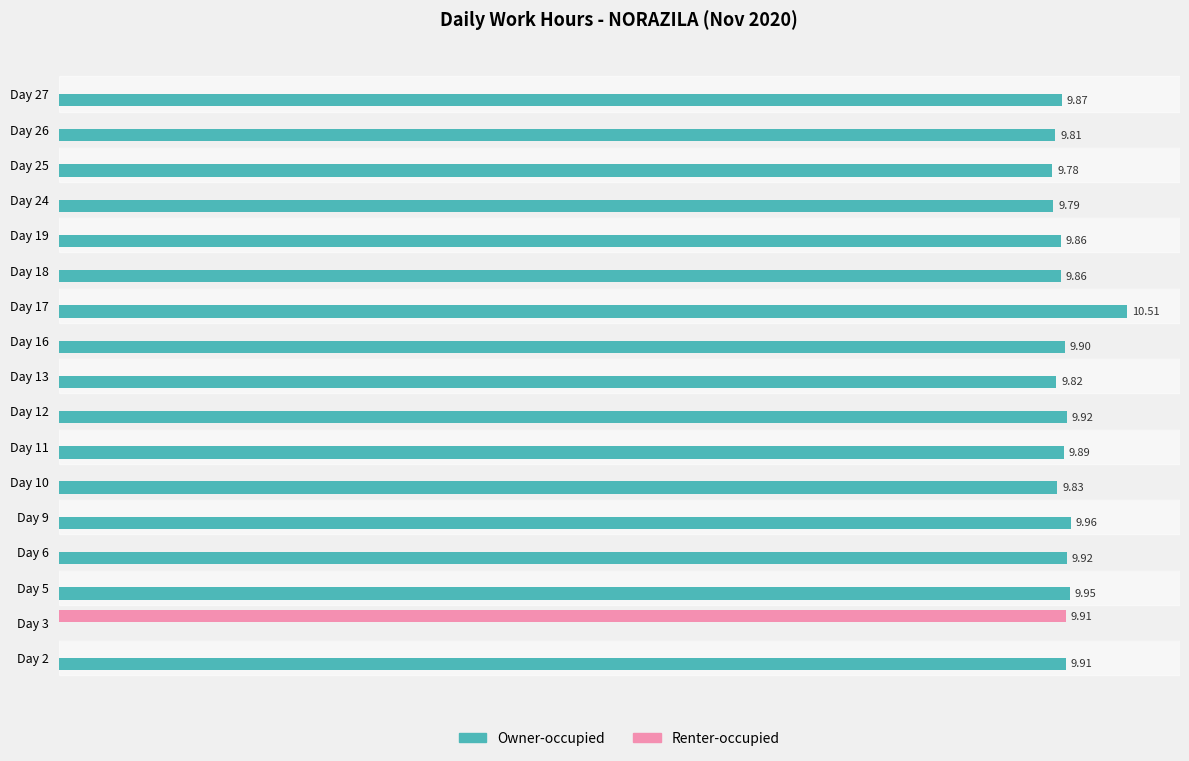

Which series changed the most between Day 24 and Day 26?

Owner-occupied